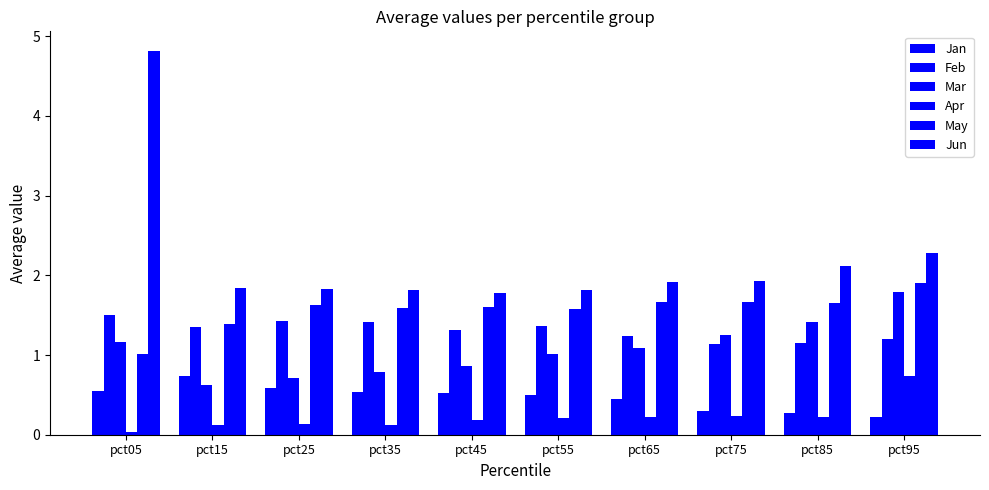

The Jun series shows 0.7 at pct65. True or false?

False